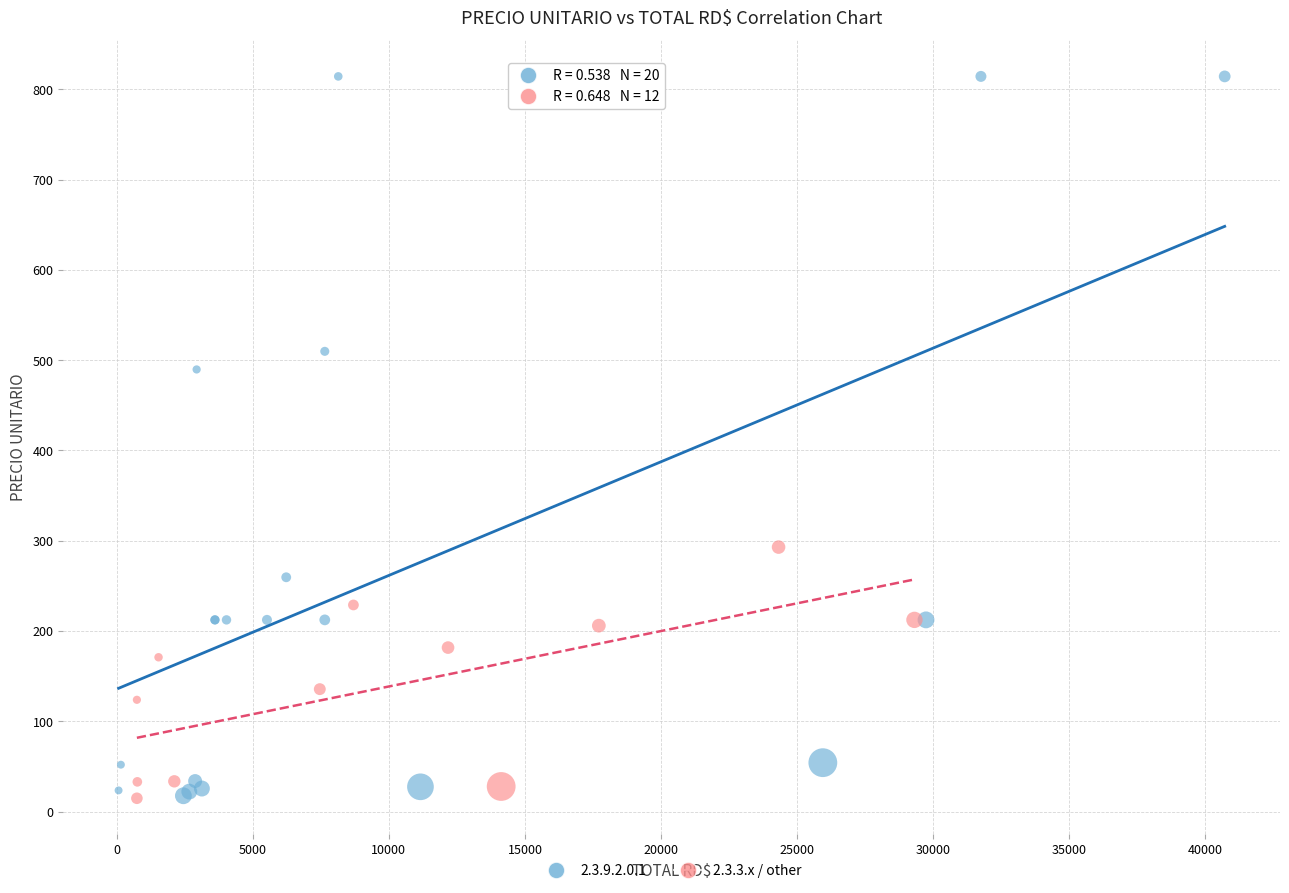

Which series has the largest Y range (max minus min)?

2.3.9.2.0.1